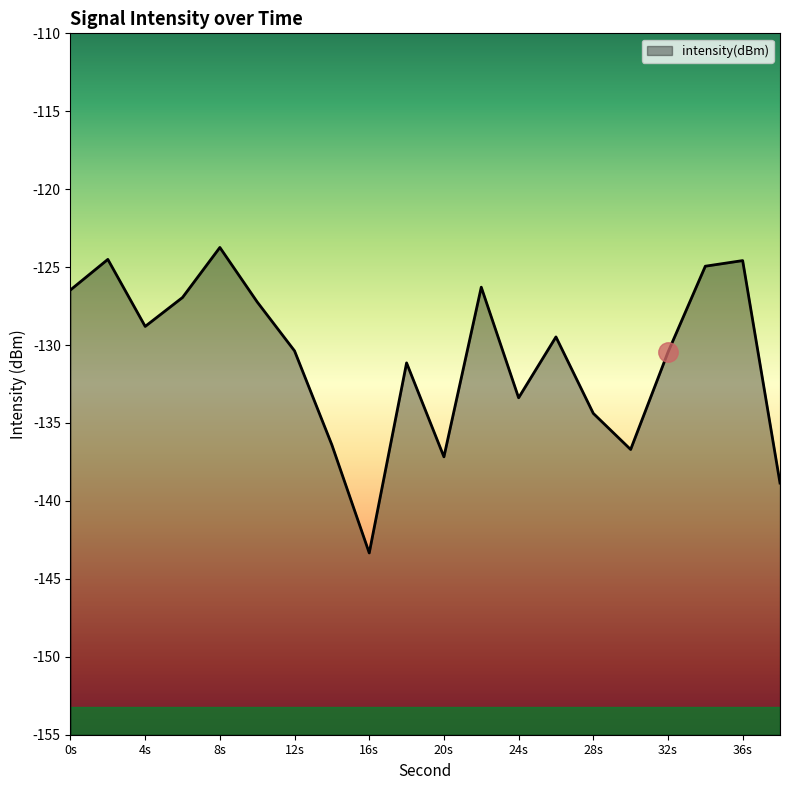

What is the change in value from 16s to 28s?

+9.0